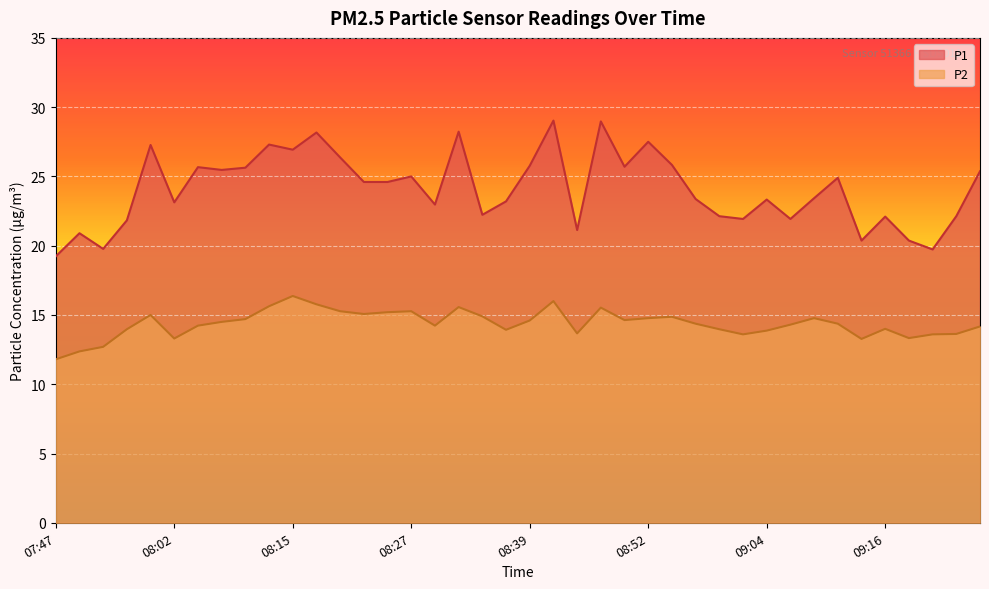

What is the difference between the highest and lowest values at 08:00?

12.3